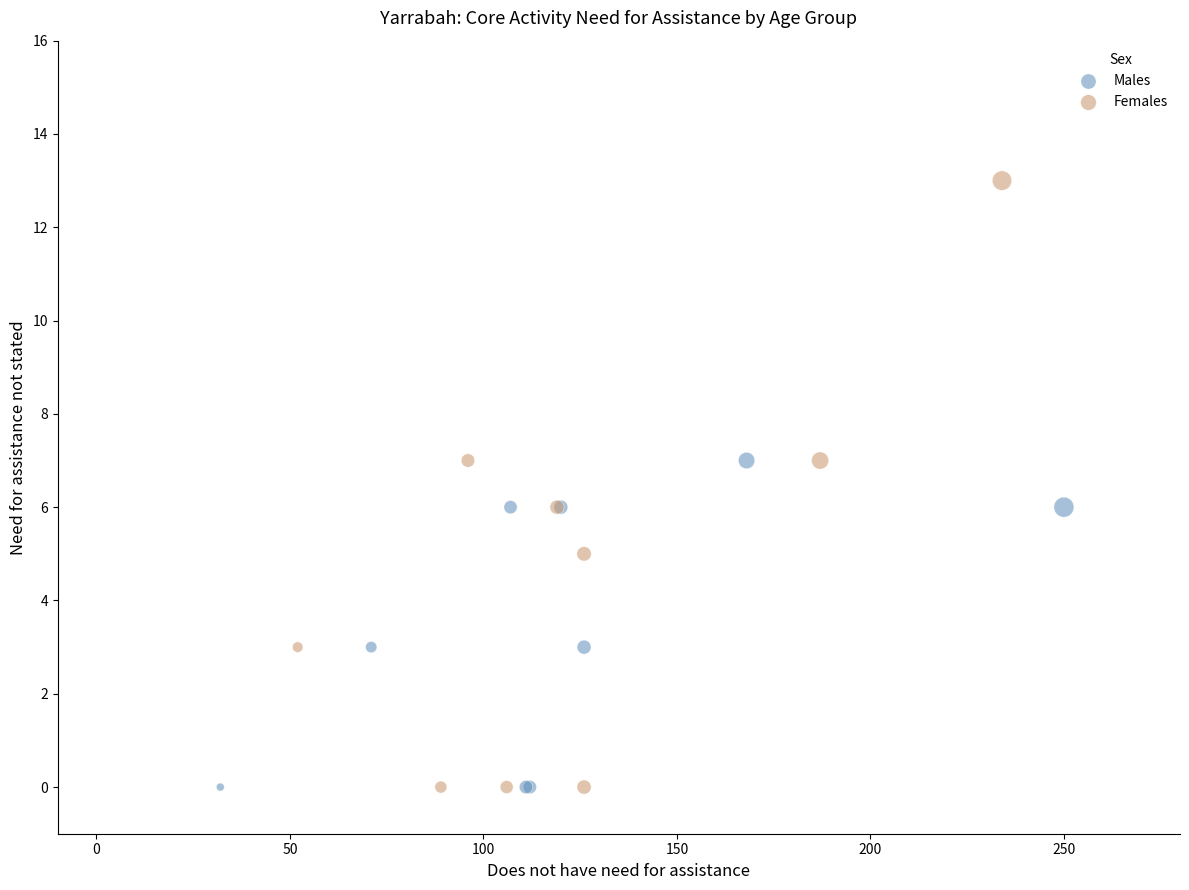

Which series contains the highest Y value?

Females